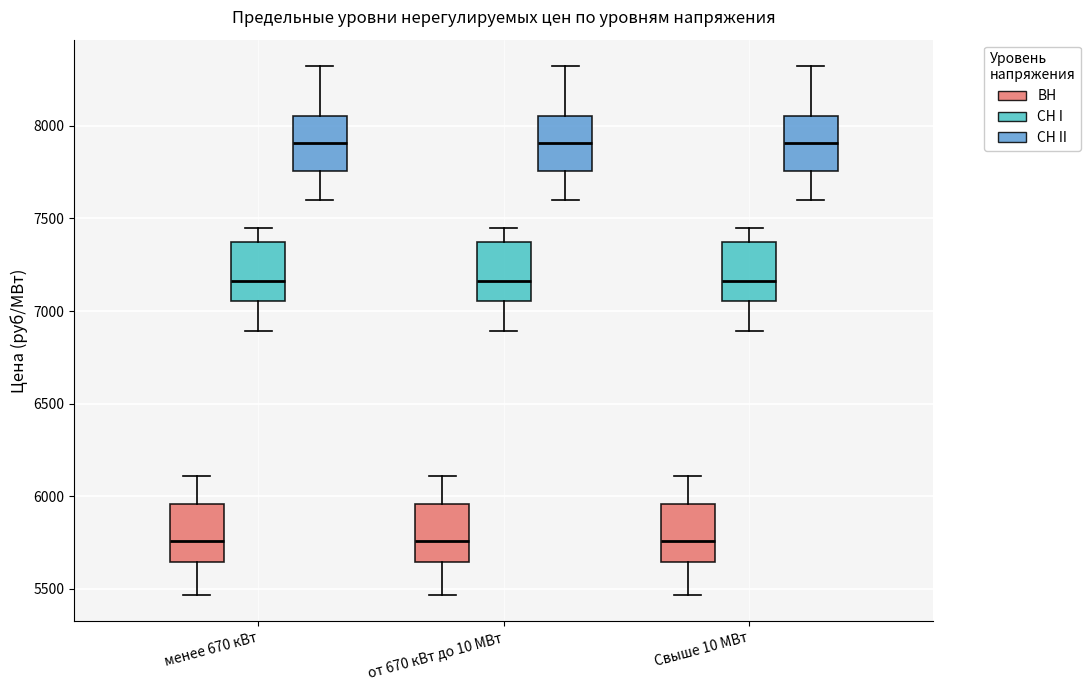

Reading left to right, transcribe this box plot: for each box, give where its median line is, the range the box spans, and where its two whiskers end, as read against the y-axis. The values are not printed on the chart, so give them approximately, as read against the axis.

менее 670 кВт (ВН): median 5750, box 5650 to 5950, whiskers 5450 to 6100
менее 670 кВт (СН I): median 7150, box 7050 to 7350, whiskers 6900 to 7450
менее 670 кВт (СН II): median 7900, box 7750 to 8050, whiskers 7600 to 8300
от 670 кВт до 10 МВт (ВН): median 5750, box 5650 to 5950, whiskers 5450 to 6100
от 670 кВт до 10 МВт (СН I): median 7150, box 7050 to 7350, whiskers 6900 to 7450
от 670 кВт до 10 МВт (СН II): median 7900, box 7750 to 8050, whiskers 7600 to 8300
Свыше 10 МВт (ВН): median 5750, box 5650 to 5950, whiskers 5450 to 6100
Свыше 10 МВт (СН I): median 7150, box 7050 to 7350, whiskers 6900 to 7450
Свыше 10 МВт (СН II): median 7900, box 7750 to 8050, whiskers 7600 to 8300